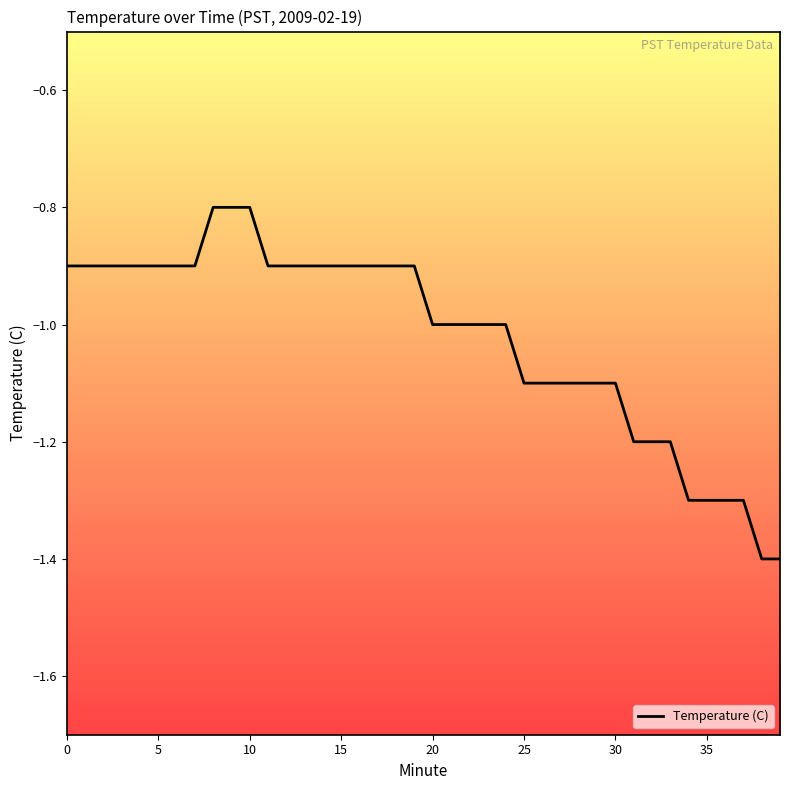

How many lines are shown in the chart?

1